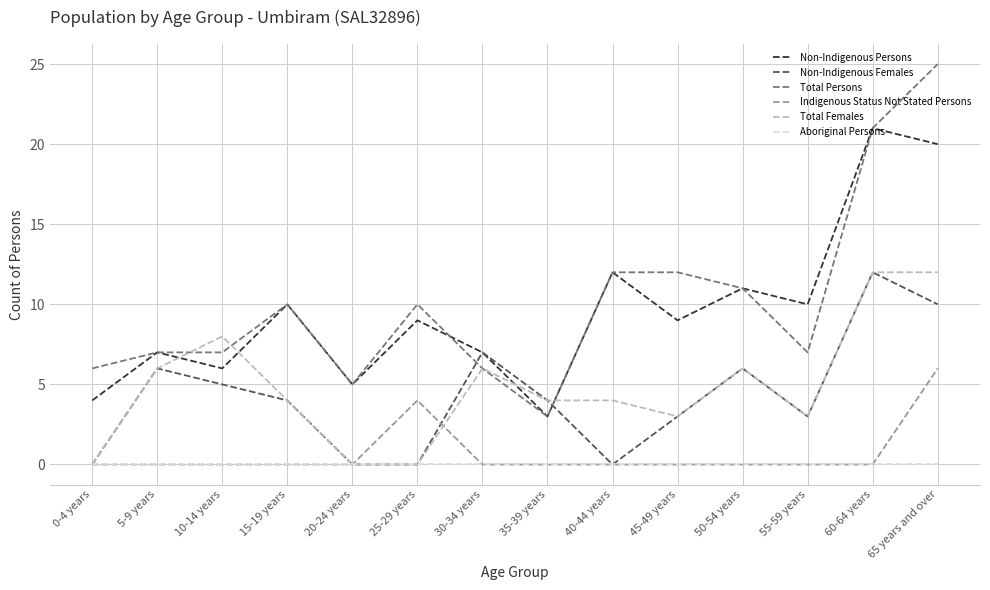

Is this an area chart (filled region under the line)?

No